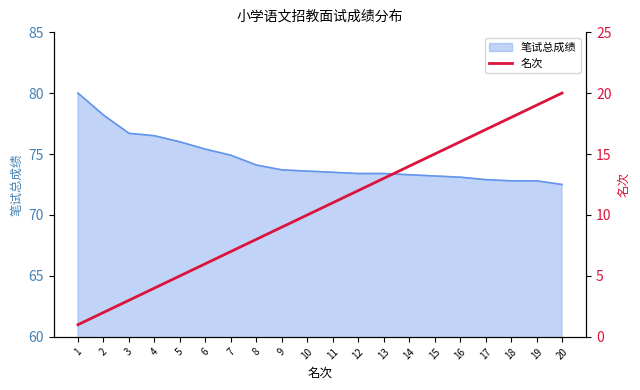

The 笔试总成绩 series shows 74.1 at 8. True or false?

True